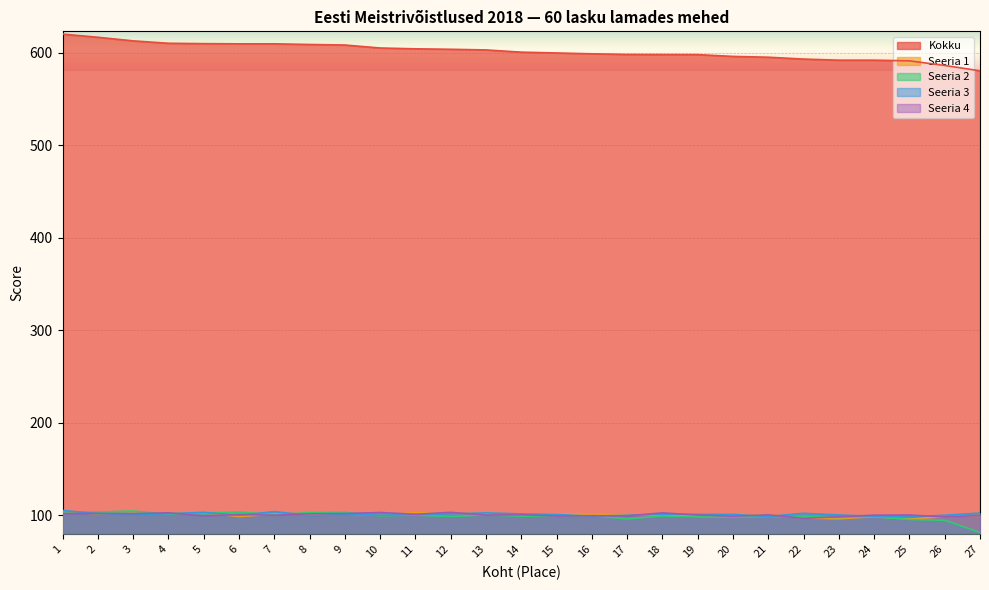

Reading left to right, what are all the values shown in this chart?

Kokku: 620.2	616.8	612.9	610.3	609.9	609.7	609.7	609.0	608.4	605.2	604.3	603.8	603.1	600.7	599.8	598.9	598.2	598.1	598.0	596.1	595.2	593.2	592.0	592.0	591.3	586.3	580.5
Seeria 1: 104.1	101.5	101.9	102.2	103.0	98.7	101.2	101.1	101.2	100.2	102.8	101.9	102.2	101.2	101.4	101.2	100.3	100.2	99.2	99.4	100.5	97.1	96.2	98.5	96.1	98.5	99.8
Seeria 2: 103.8	103.5	104.6	101.3	102.4	103.5	100.9	102.8	103.2	99.5	100.2	98.7	100.4	99.1	98.9	99.5	96.1	99.3	98.3	98.1	98.4	98.6	97.6	98.5	95.5	94.6	81.5
Seeria 3: 105.2	101.8	100.8	101.8	103.2	99.9	104.0	99.7	100.9	100.2	100.8	101.5	102.6	101.5	100.9	99.1	100.0	101.2	101.0	100.9	98.7	102.1	100.3	99.0	98.2	100.0	102.4
Seeria 4: 101.9	102.0	101.8	102.7	99.3	100.9	100.1	101.6	101.9	103.0	101.1	103.2	100.2	100.7	99.1	99.6	99.3	102.6	100.3	99.0	100.5	96.7	98.4	100.1	100.3	98.2	99.8